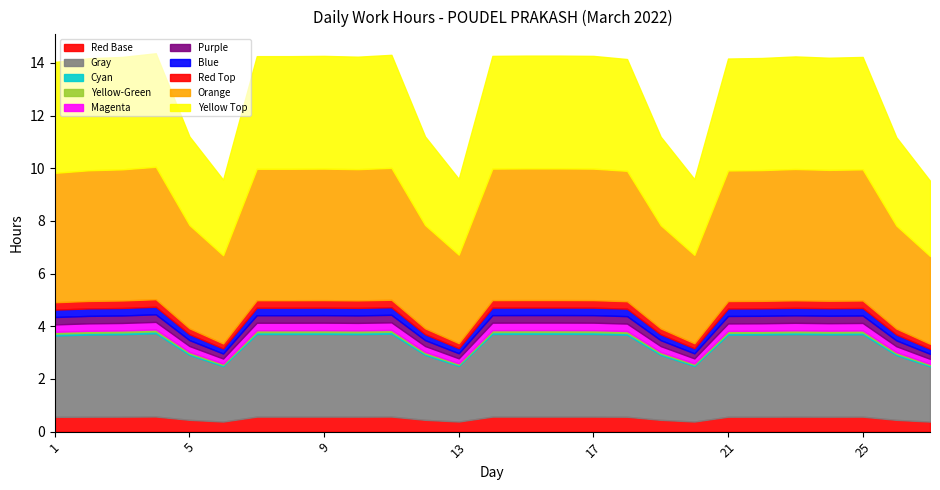

At which category is the sum across all series the highest?

4